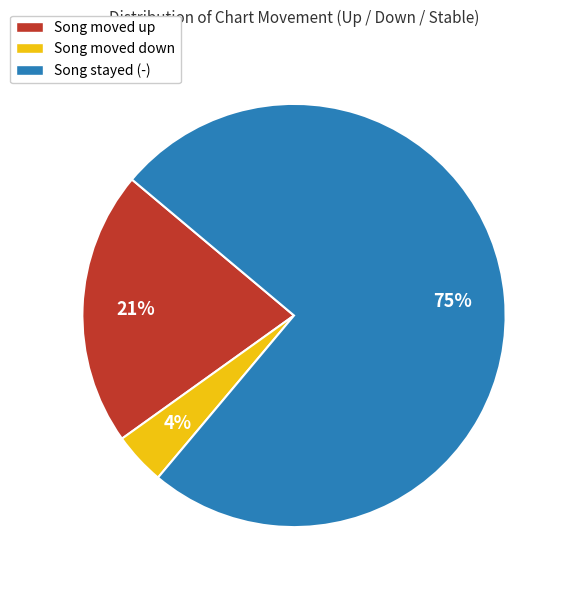

Which category has the biggest portion of the pie?

Song stayed (-)